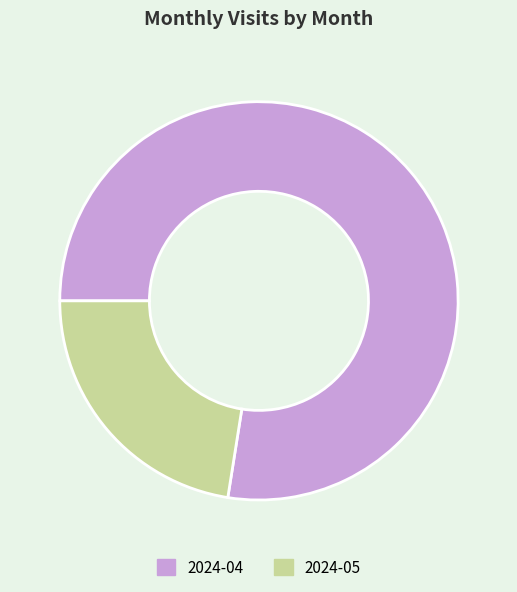

What is the majority slice?

2024-04